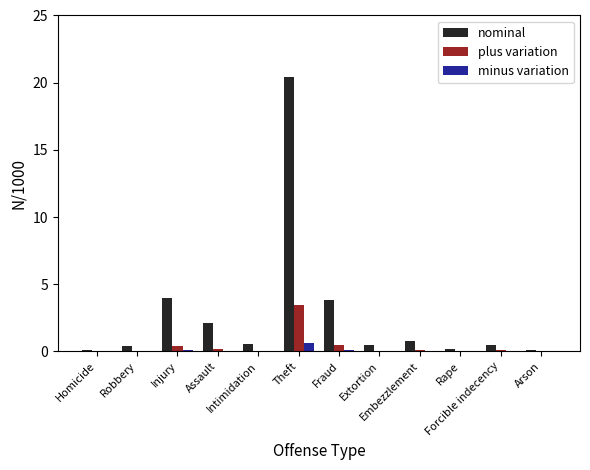

Are the bars grouped side by side (vs. stacked)?

Yes